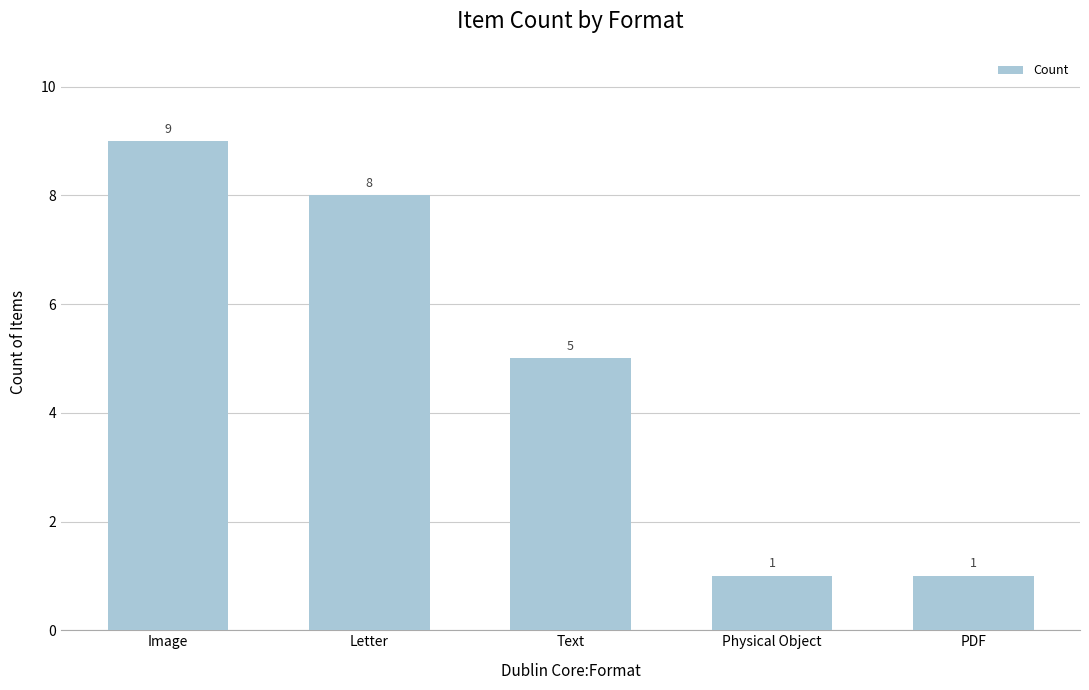

What position from the right is Physical Object?

2